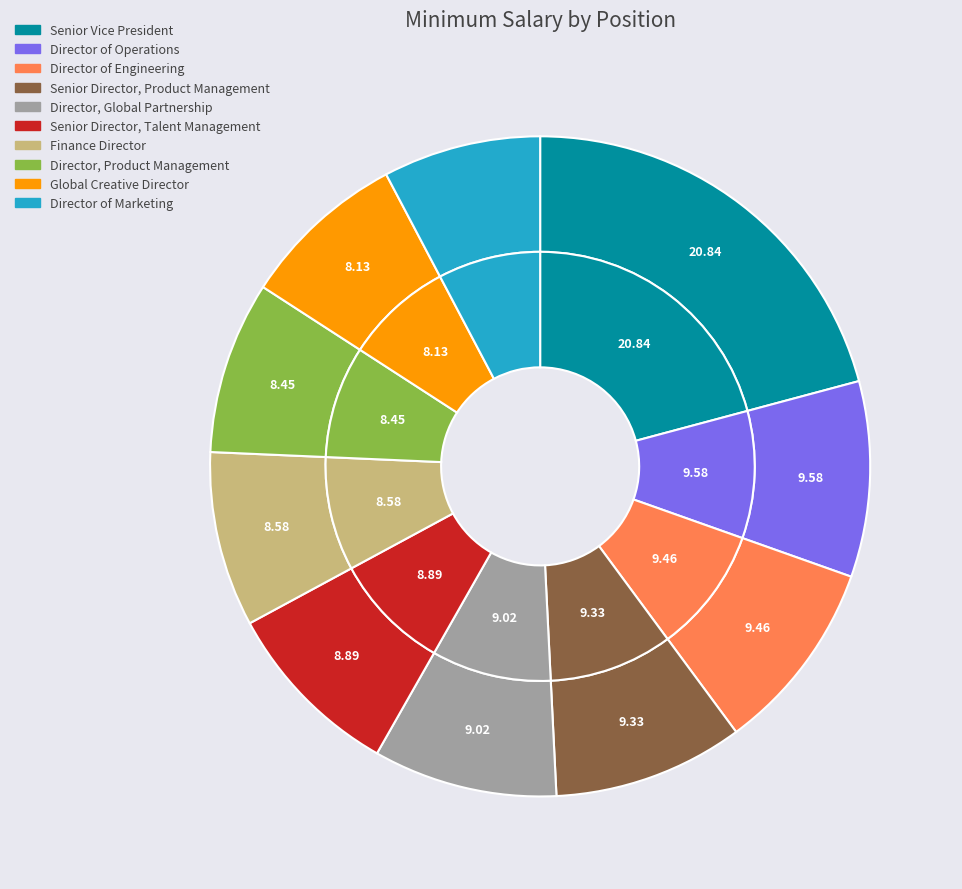

Is the sum of Director of Marketing and Director, Global Partnership greater than half?

No